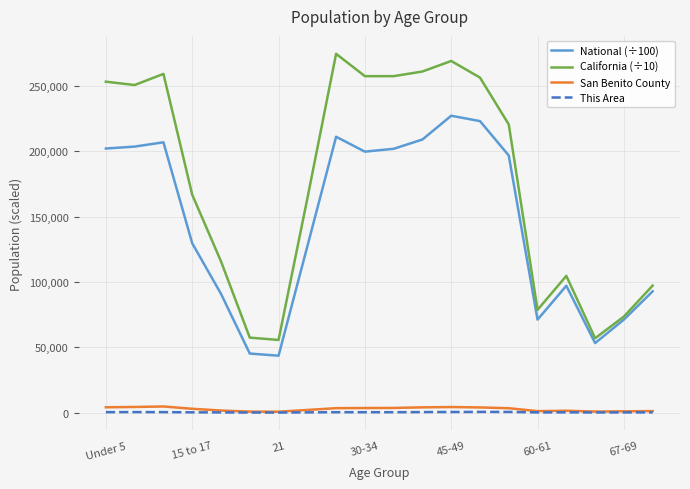

What is the difference between the maximum and second lowest values in the San Benito County series?

3938.0